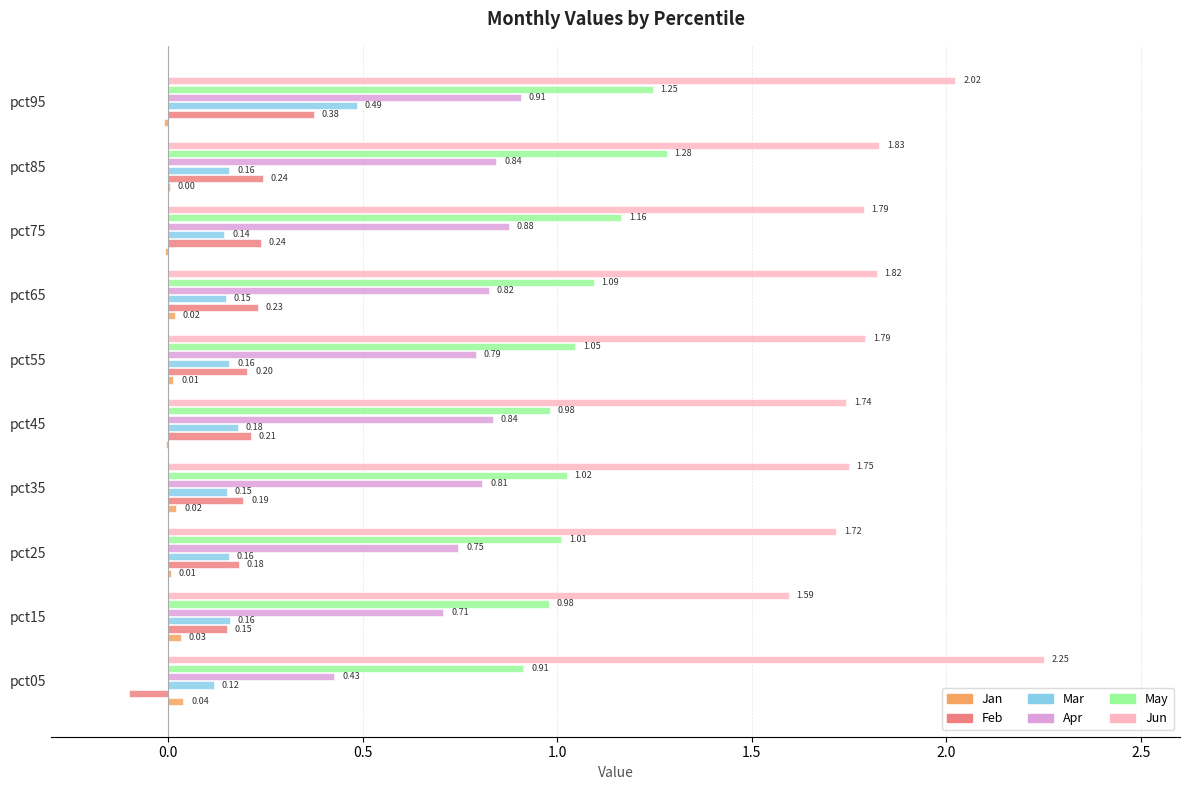

What is the sum of the Jun values at pct65 and pct95?

3.8